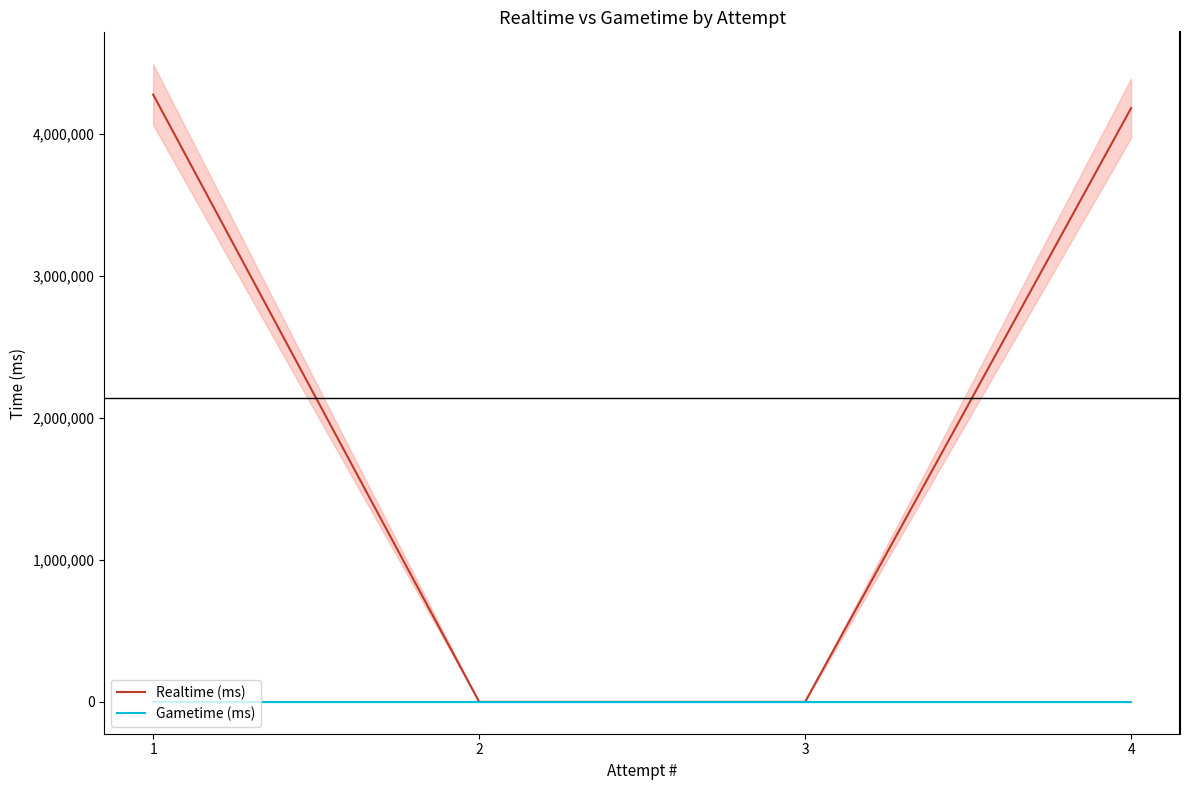

Which label corresponds to the largest value in the chart?

1